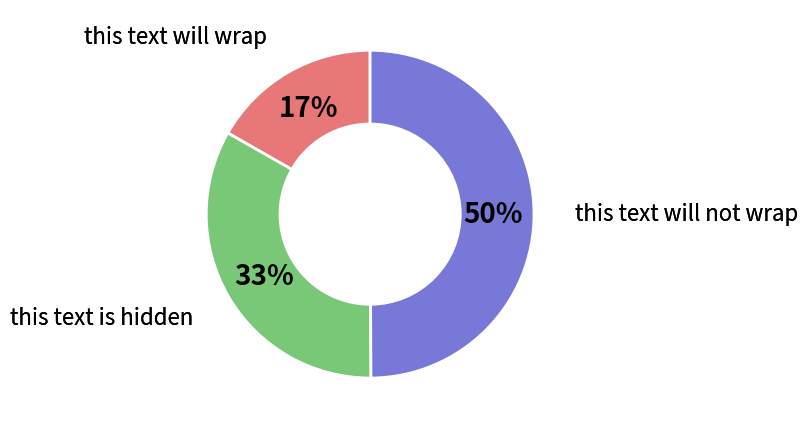

Is this text is hidden the majority of the pie?

No